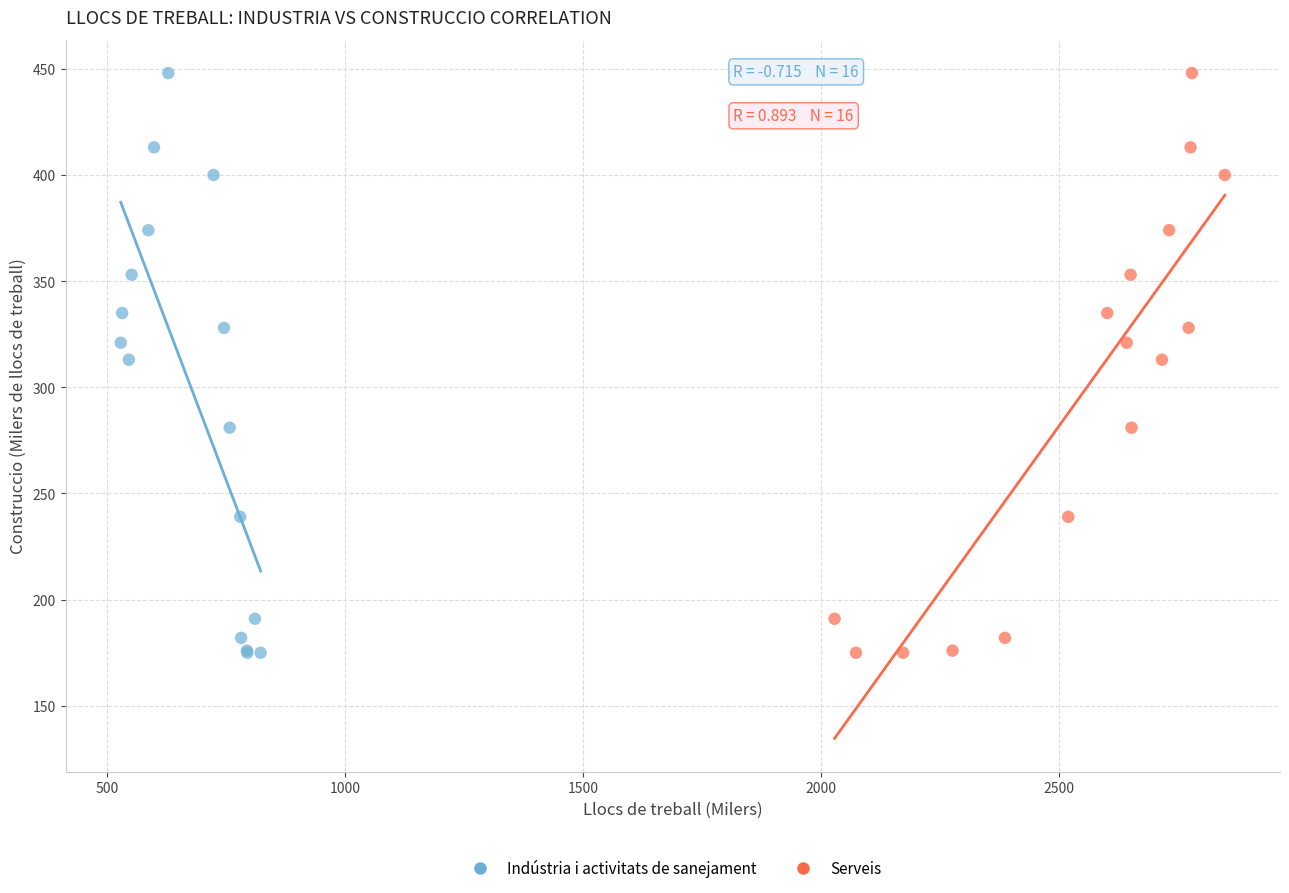

What are all the series names shown in the legend?

Indústria i activitats de sanejament, Serveis